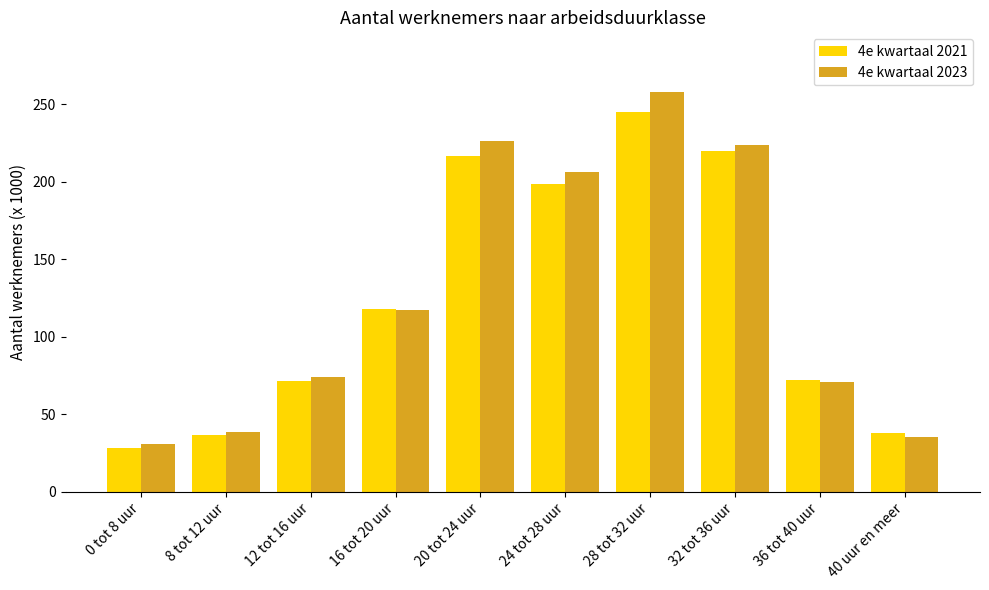

What is the sum of all 4e kwartaal 2023 values?

1281.5